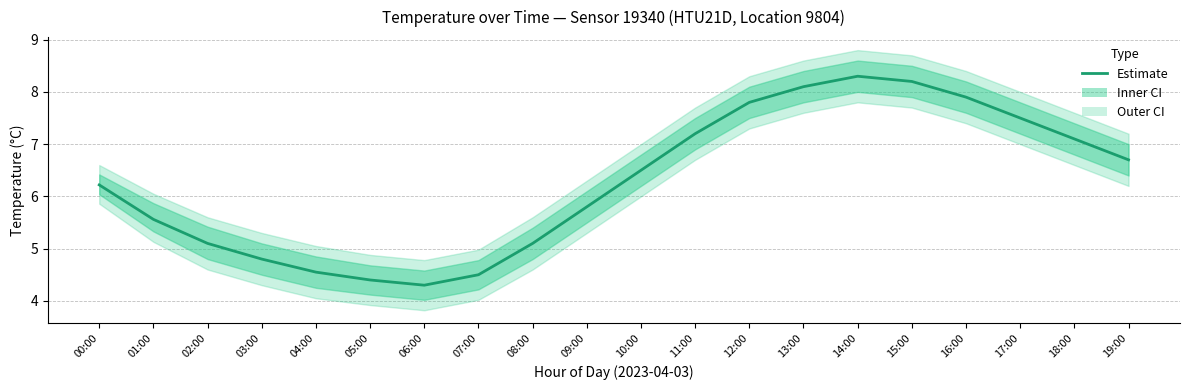

List the labels in order of value, largest first.

14:00, 15:00, 13:00, 16:00, 12:00, 17:00, 11:00, 18:00, 19:00, 10:00, 00:00, 09:00, 01:00, 02:00, 08:00, 03:00, 04:00, 07:00, 05:00, 06:00